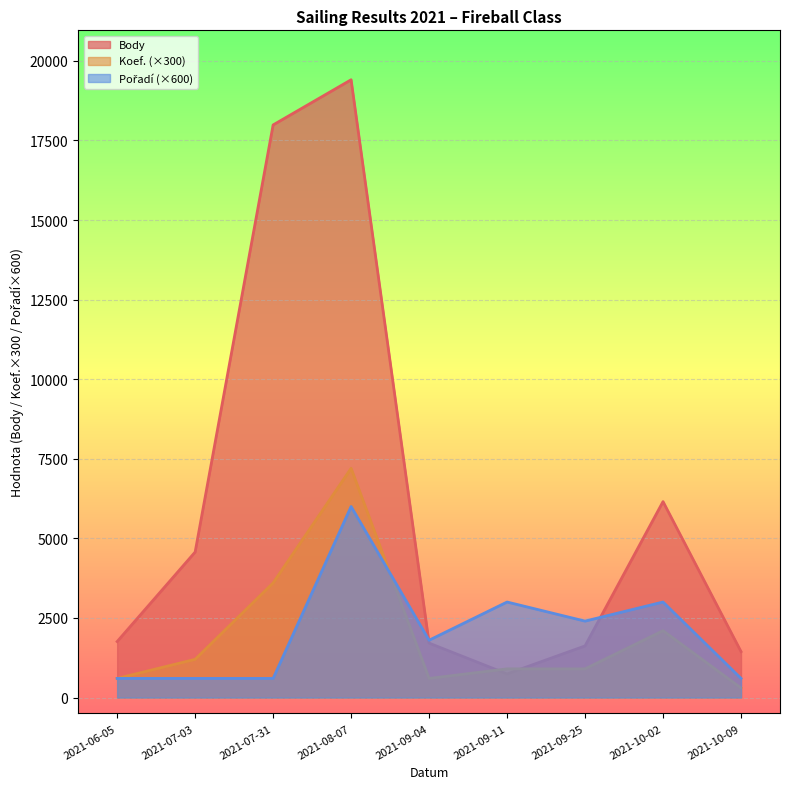

How many lines are shown in the chart?

3